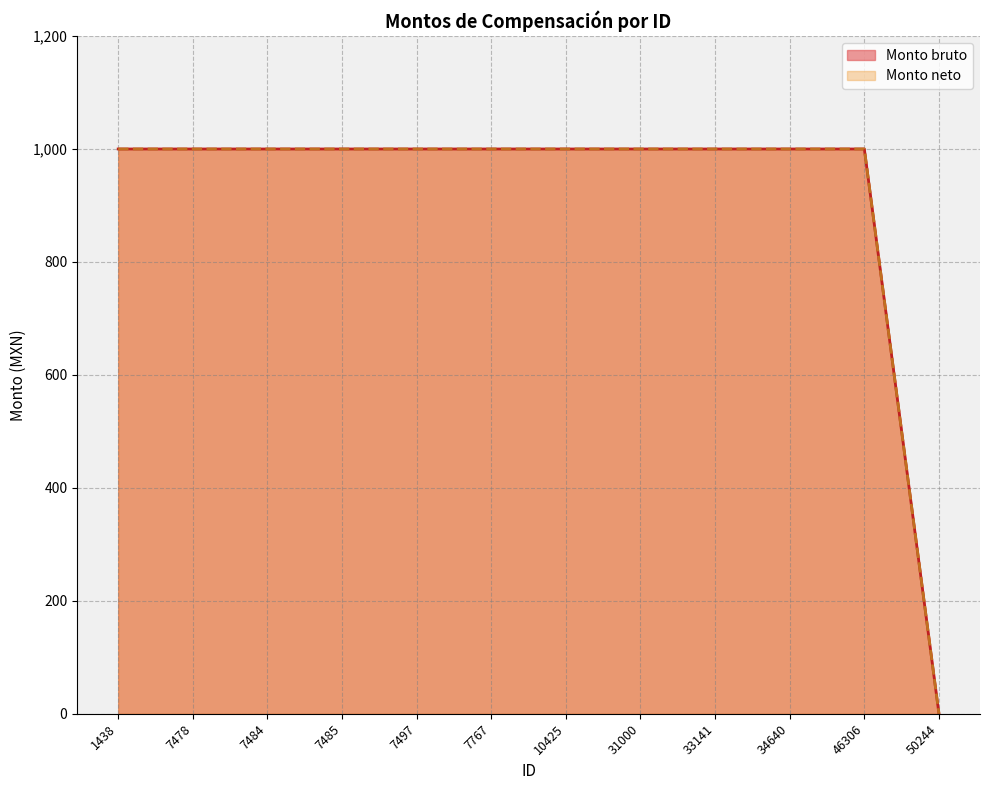

Read the Monto bruto value at 10425, to the nearest 50.

1000